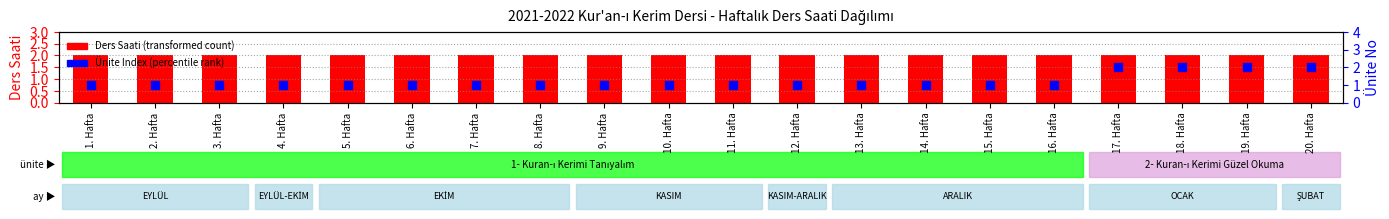

Is the value of Ders Saati (transformed count) at 4. Hafta greater than the value of Ünite Index (percentile rank) at 14. Hafta?

Yes